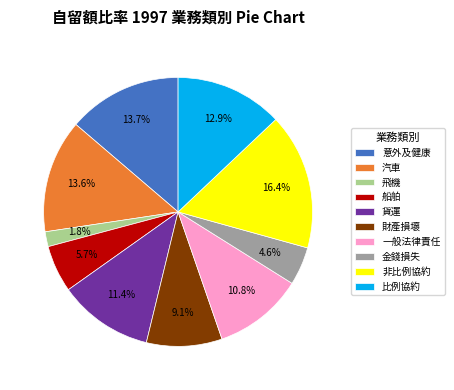

How many segments does this pie chart have?

10